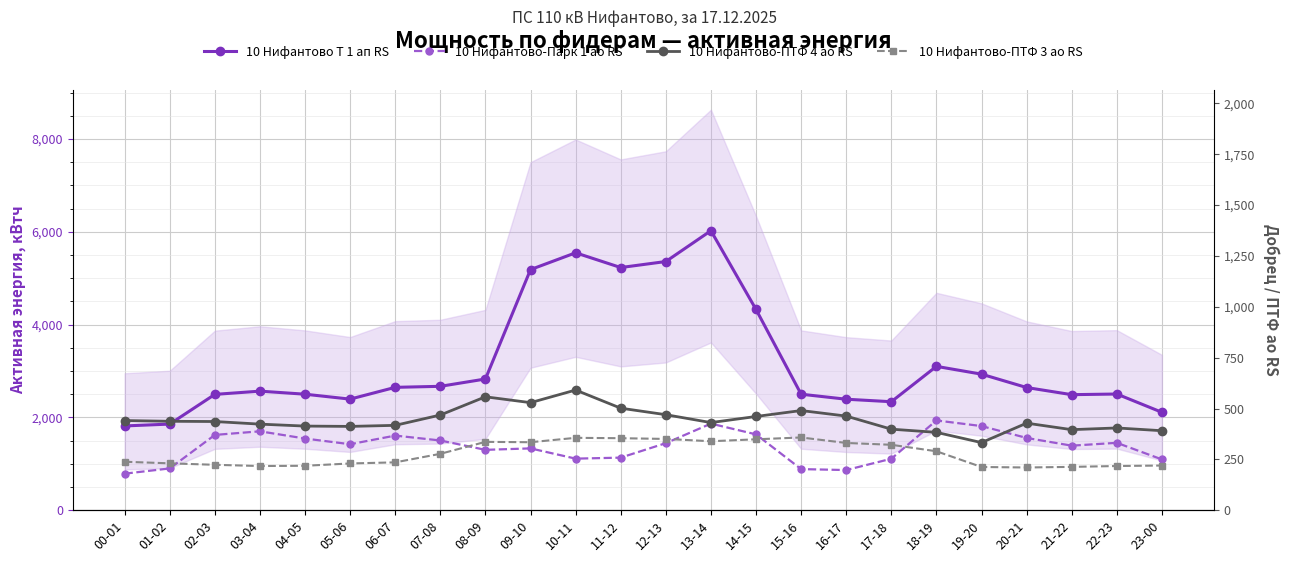

What is the difference between the 10 Нифантово Т 1 ап RS values at 13-14 and 03-04?

3458.0